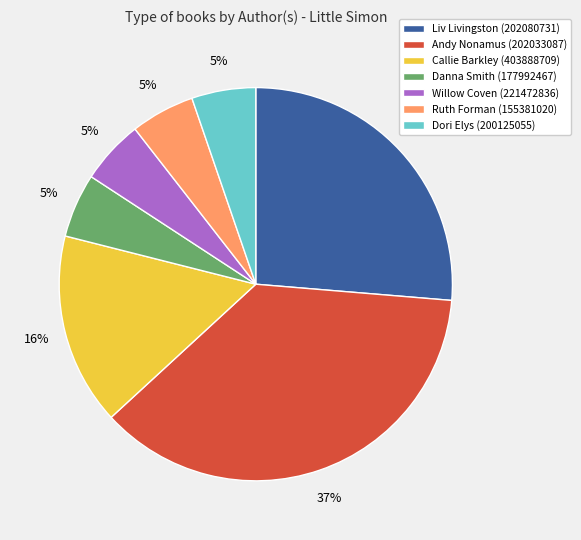

Which has a higher value, Andy Nonamus (202033087) or Dori Elys (200125055)?

Andy Nonamus (202033087)